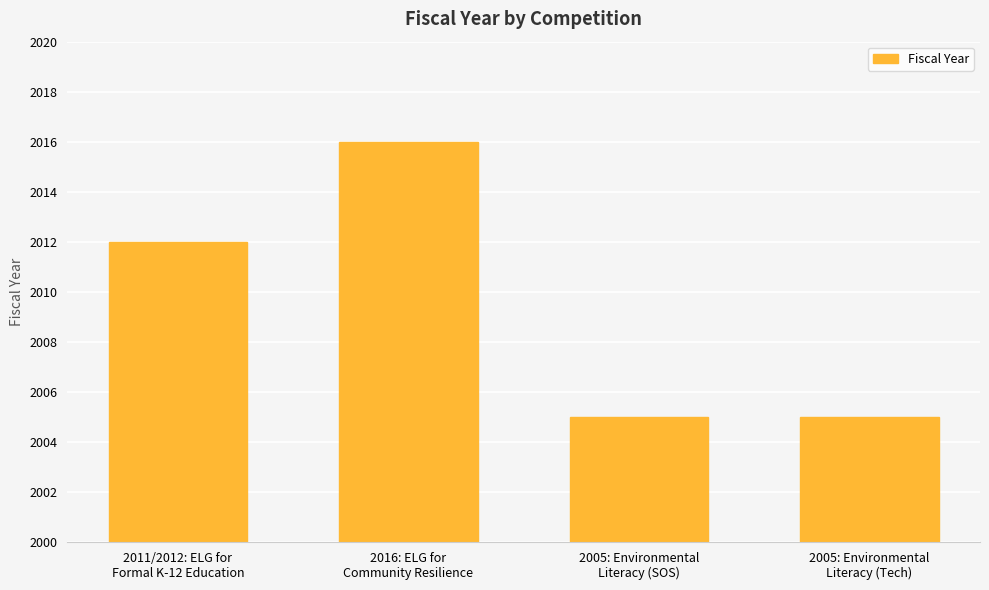

What is the smallest value displayed?

2005